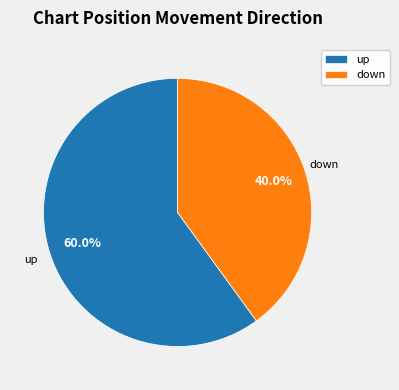

Rank the categories by value from highest to lowest.

up, down